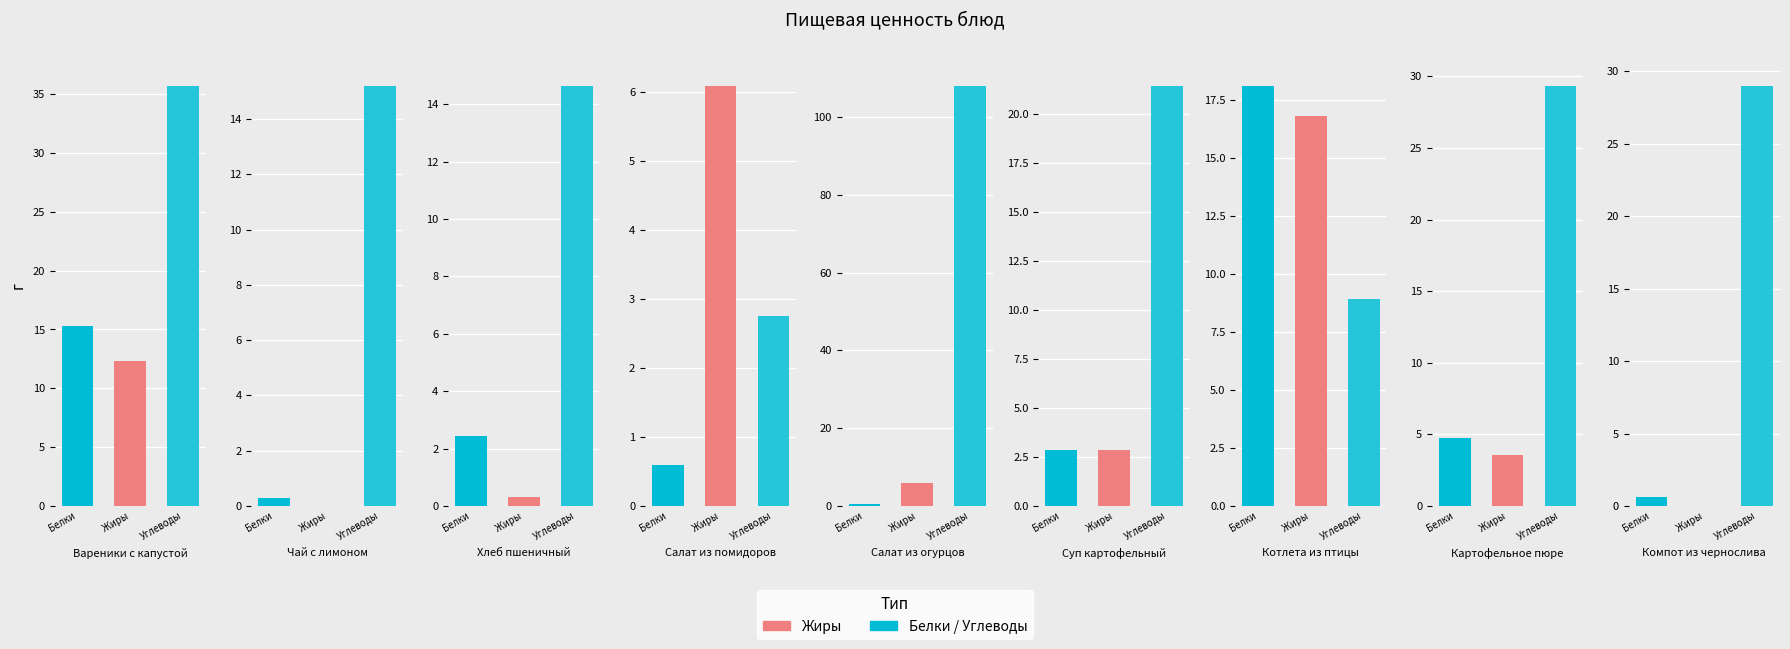

How many categories are shown in the chart?

9